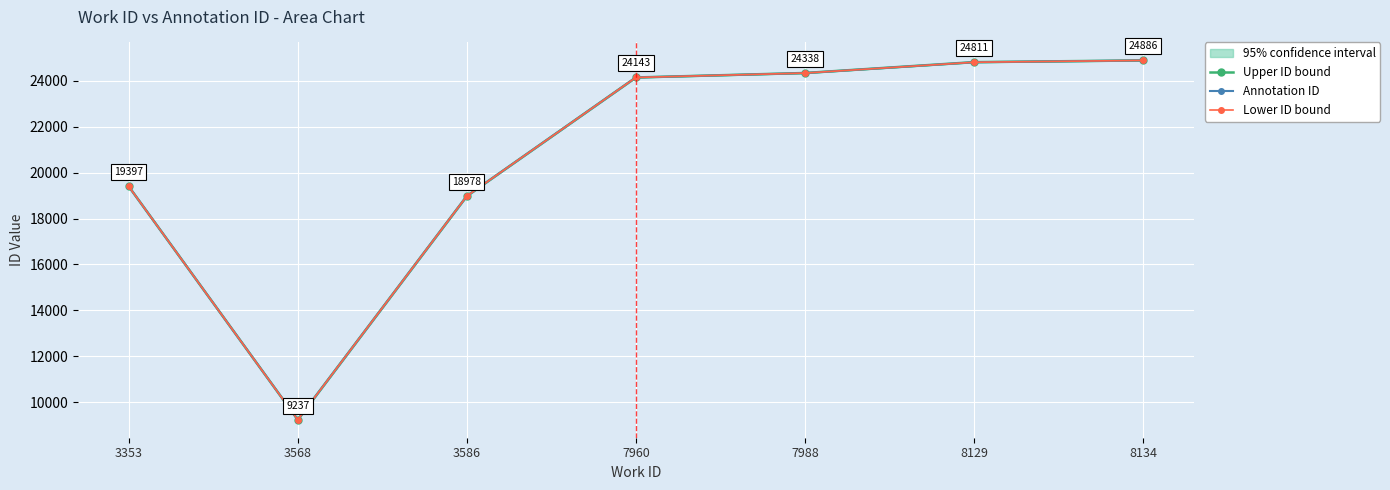

Where does the Upper ID bound series first go above 24143?

7988